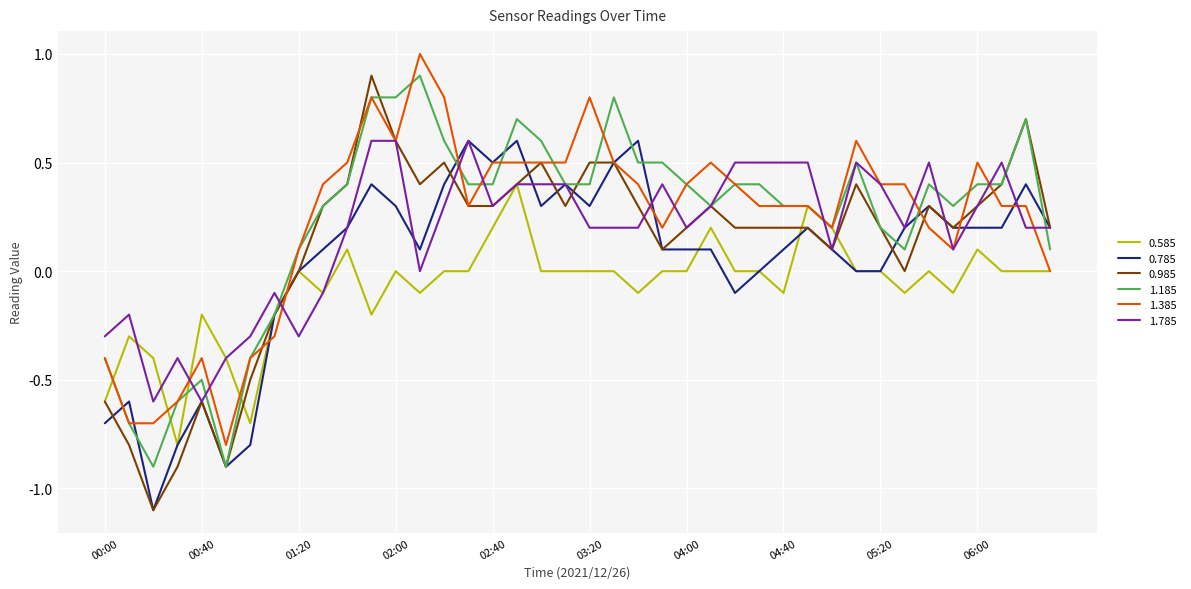

What is the maximum value shown in the chart?

1.0